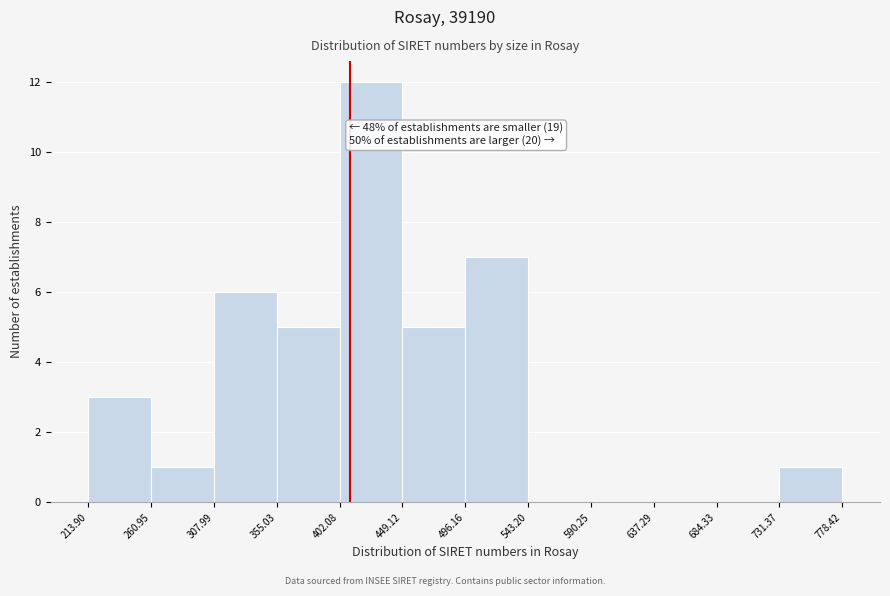

Which range on the x-axis has the tallest bar?

402.08 to 449.12